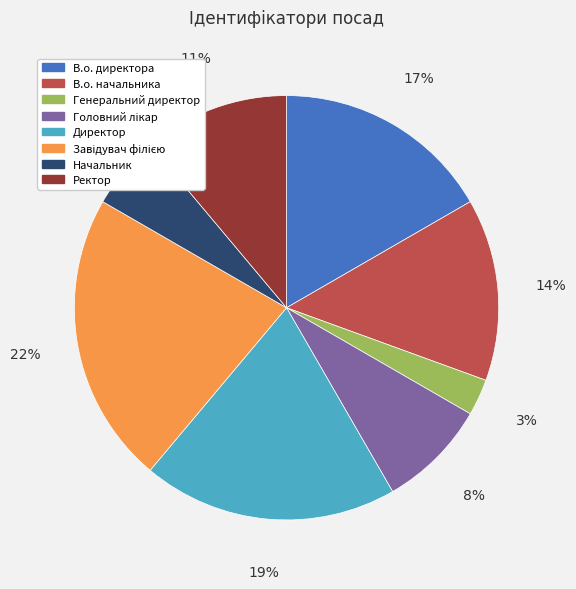

Combined, do В.о. начальника and В.о. директора account for over 50%?

No